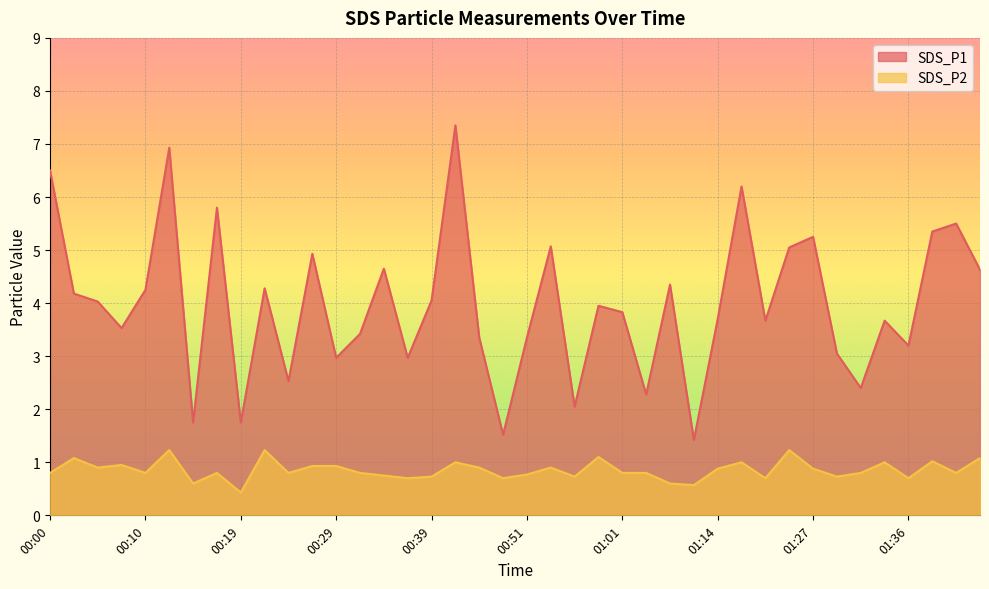

Reading left to right, what are all the values shown in this chart?

SDS_P1: 00:00=6.5	00:02=4.2	00:05=4.0	00:07=3.5	00:10=4.2	00:12=6.9	00:14=1.8	00:17=5.8	00:19=1.8	00:22=4.3	00:24=2.5	00:26=4.9	00:29=3.0	00:31=3.4	00:34=4.7	00:36=3.0	00:39=4.0	00:44=7.3	00:46=3.4	00:49=1.5	00:51=3.4	00:54=5.1	00:56=2.0	00:58=4.0	01:01=3.8	01:03=2.3	01:06=4.3	01:08=1.4	01:14=3.7	01:16=6.2	01:22=3.7	01:24=5.0	01:27=5.2	01:29=3.0	01:32=2.4	01:34=3.7	01:36=3.2	01:39=5.3	01:52=5.5	01:55=4.6
SDS_P2: 00:00=0.8	00:02=1.1	00:05=0.9	00:07=0.9	00:10=0.8	00:12=1.2	00:14=0.6	00:17=0.8	00:19=0.4	00:22=1.2	00:24=0.8	00:26=0.9	00:29=0.9	00:31=0.8	00:34=0.8	00:36=0.7	00:39=0.7	00:44=1.0	00:46=0.9	00:49=0.7	00:51=0.8	00:54=0.9	00:56=0.7	00:58=1.1	01:01=0.8	01:03=0.8	01:06=0.6	01:08=0.6	01:14=0.9	01:16=1.0	01:22=0.7	01:24=1.2	01:27=0.9	01:29=0.7	01:32=0.8	01:34=1.0	01:36=0.7	01:39=1.0	01:52=0.8	01:55=1.1